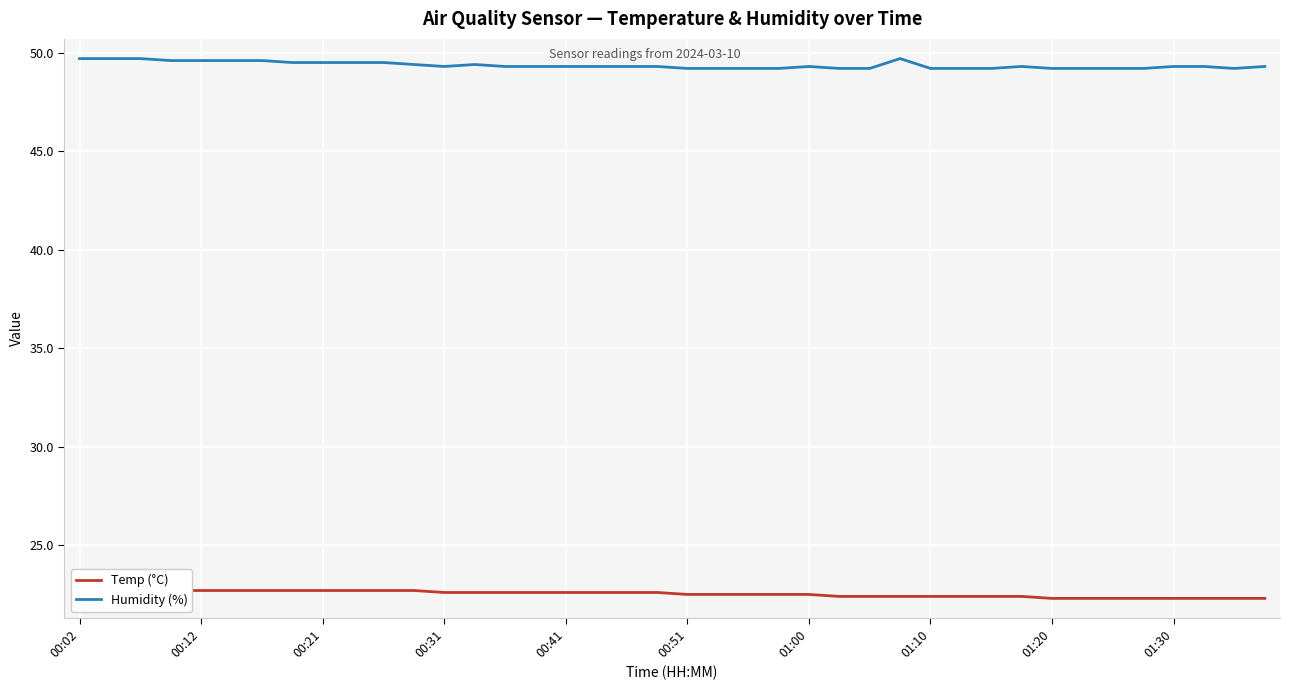

What is the difference between the maximum and second lowest values in the Humidity (%) series?

0.5